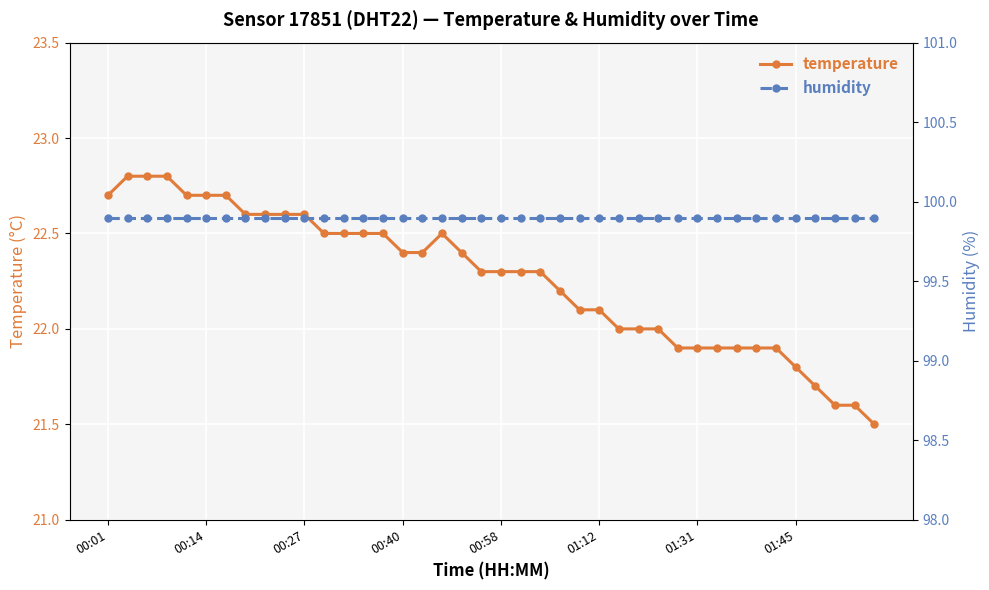

True or false: temperature has a value of 22.1 at 01:12.

True